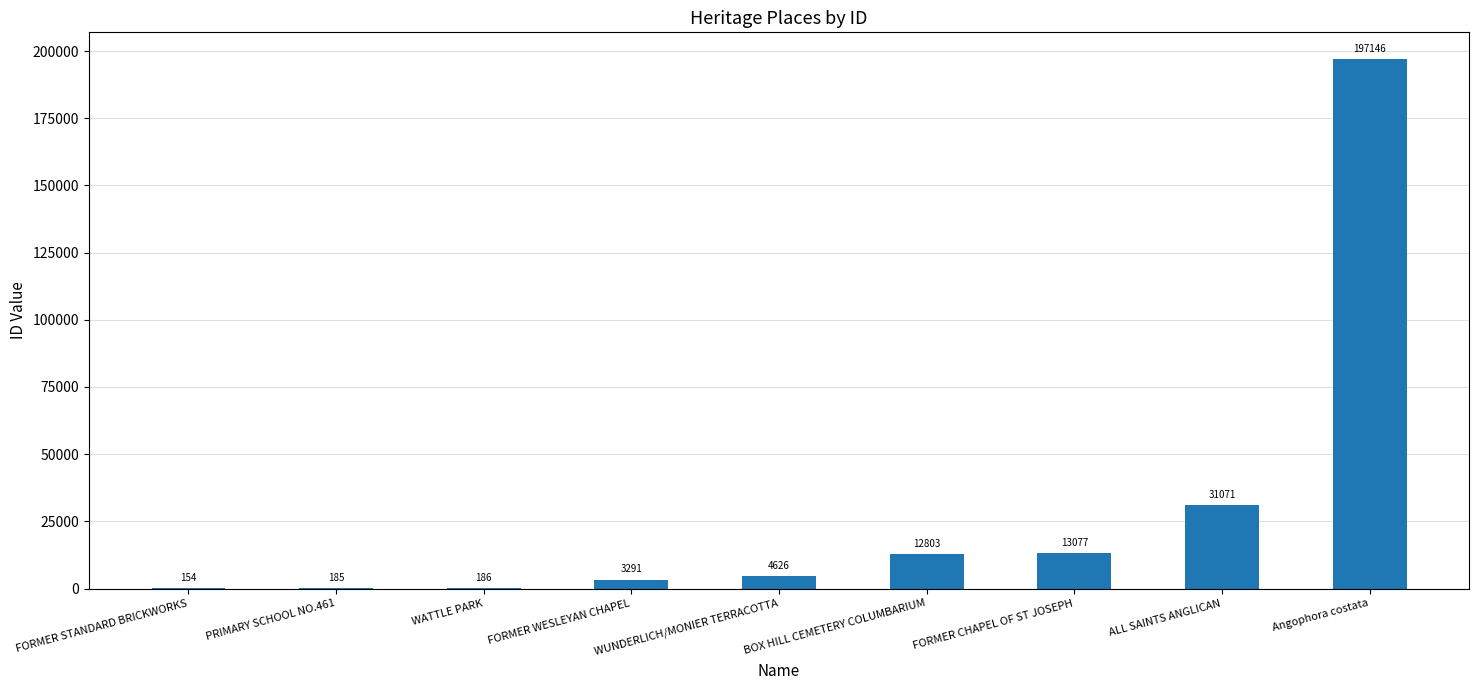

Read the value at ALL SAINTS ANGLICAN, to the nearest 50.

31050